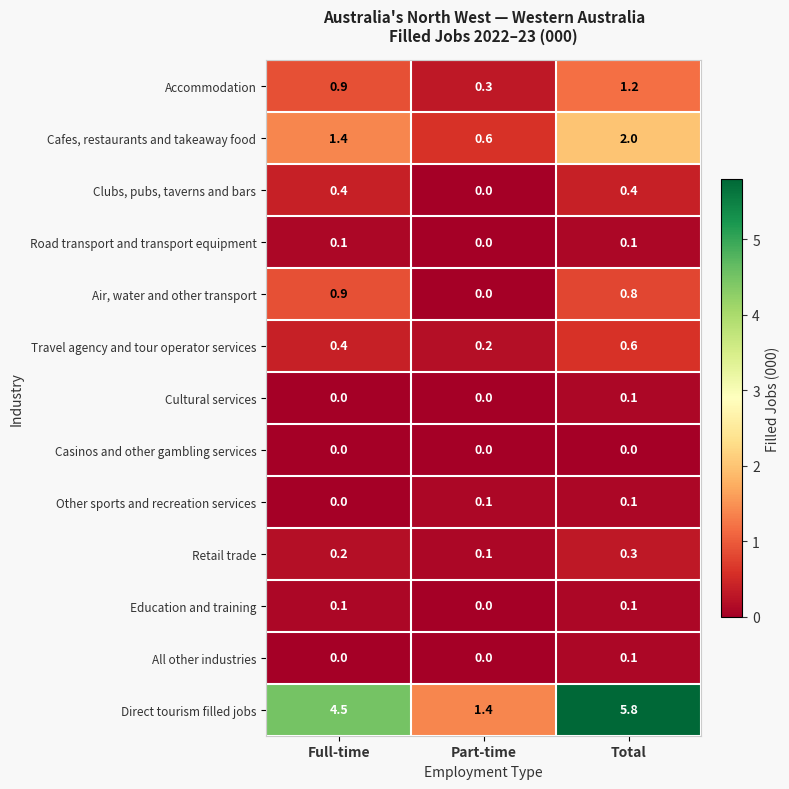

What is the approximate value of Air, water and other transport at Full-time?

0.9